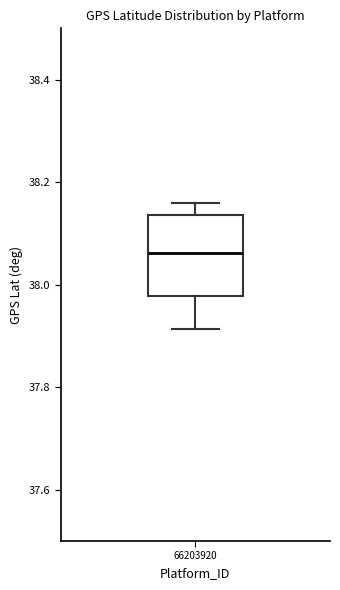

Where is the lower edge of the box at x = 66203920 on the y-axis? The values are not printed on the chart, so give them approximately, as read against the axis.

37.98